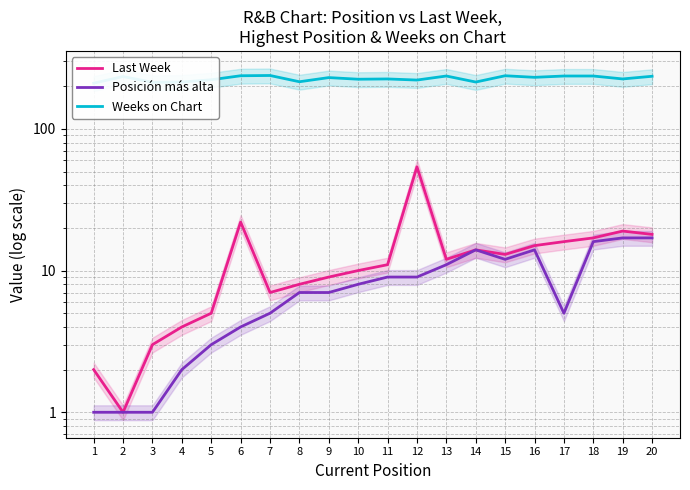

True or false: Posición más alta has a value of 5 at 5.

False